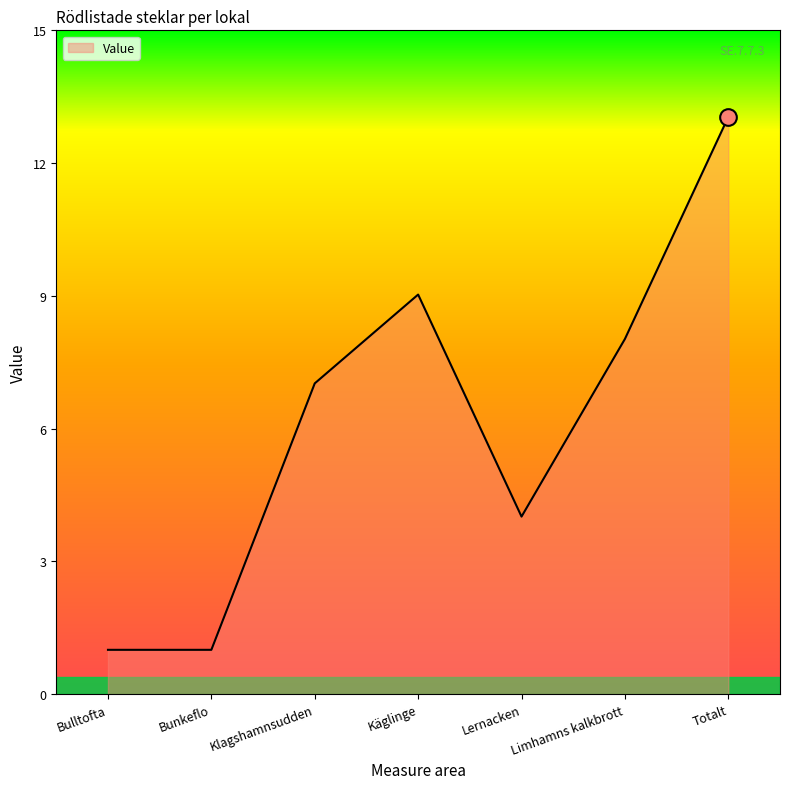

Is it true that the value at Klagshamnsudden is 10?

False